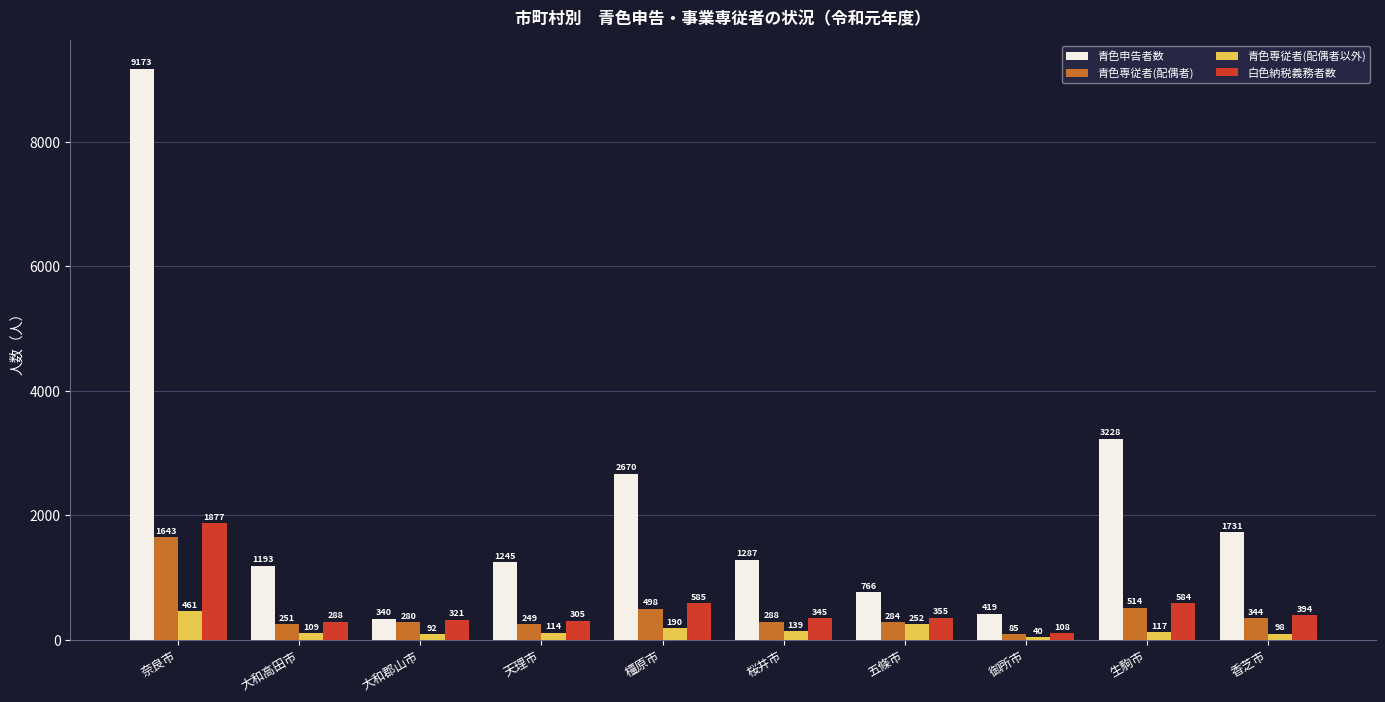

How many groups of bars are there?

10